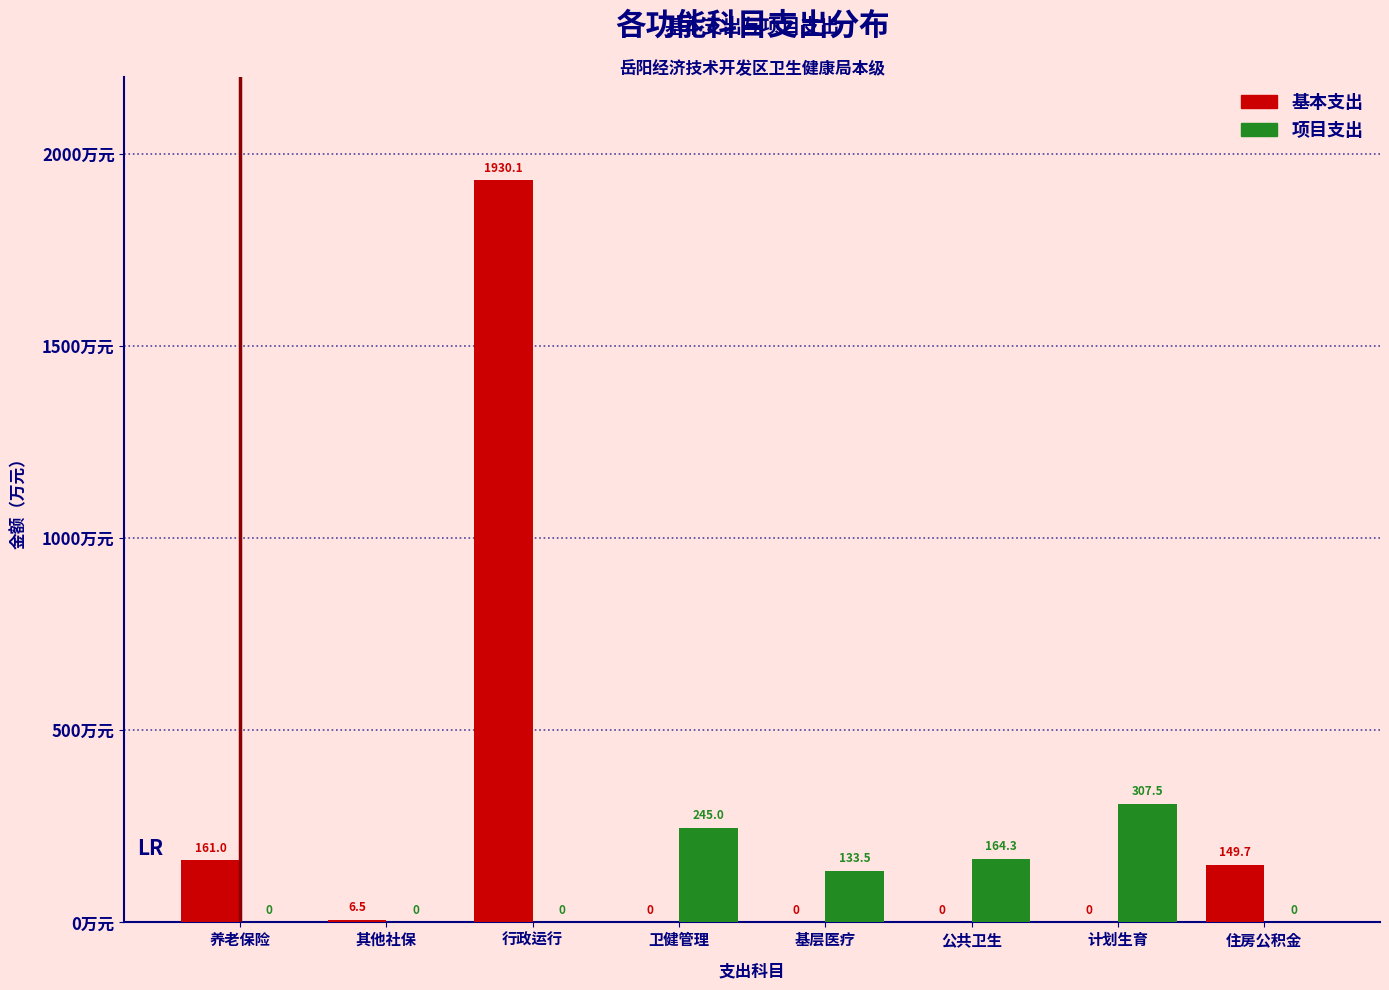

Reading left to right, extract all data points from this chart.

基本支出: 养老保险=161.0	其他社保=6.5	行政运行=1930.1	卫健管理=0.0	基层医疗=0.0	公共卫生=0.0	计划生育=0.0	住房公积金=149.7
项目支出: 养老保险=0.0	其他社保=0.0	行政运行=0.0	卫健管理=245.0	基层医疗=133.5	公共卫生=164.3	计划生育=307.5	住房公积金=0.0